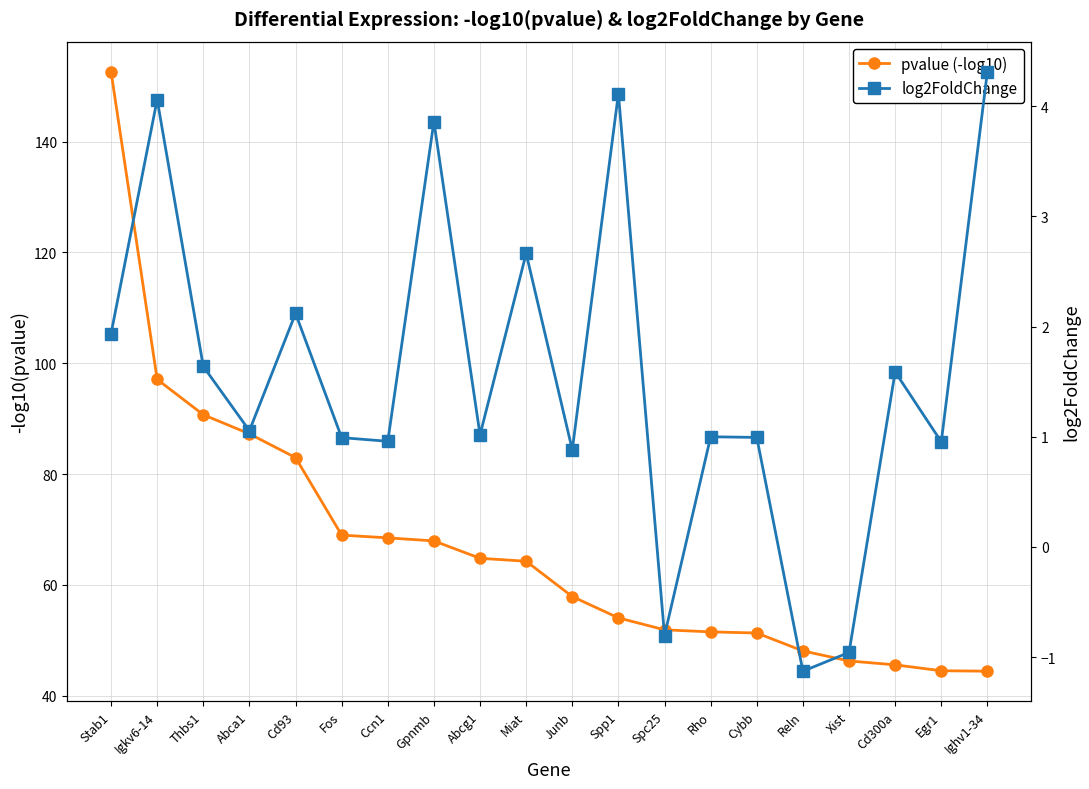

Reading left to right, transcribe all the data shown in this chart.

pvalue (-log10): Stab1=152.6	Igkv6-14=97.1	Thbs1=90.7	Abca1=87.3	Cd93=83.0	Fos=69.0	Ccn1=68.5	Gpnmb=67.9	Abcg1=64.8	Miat=64.3	Junb=57.9	Spp1=54.1	Spc25=51.9	Rho=51.5	Cybb=51.3	Reln=48.1	Xist=46.3	Cd300a=45.6	Egr1=44.5	Ighv1-34=44.4
log2FoldChange: Stab1=1.9	Igkv6-14=4.1	Thbs1=1.6	Abca1=1.1	Cd93=2.1	Fos=1.0	Ccn1=1.0	Gpnmb=3.9	Abcg1=1.0	Miat=2.7	Junb=0.9	Spp1=4.1	Spc25=-0.8	Rho=1.0	Cybb=1.0	Reln=-1.1	Xist=-1.0	Cd300a=1.6	Egr1=1.0	Ighv1-34=4.3